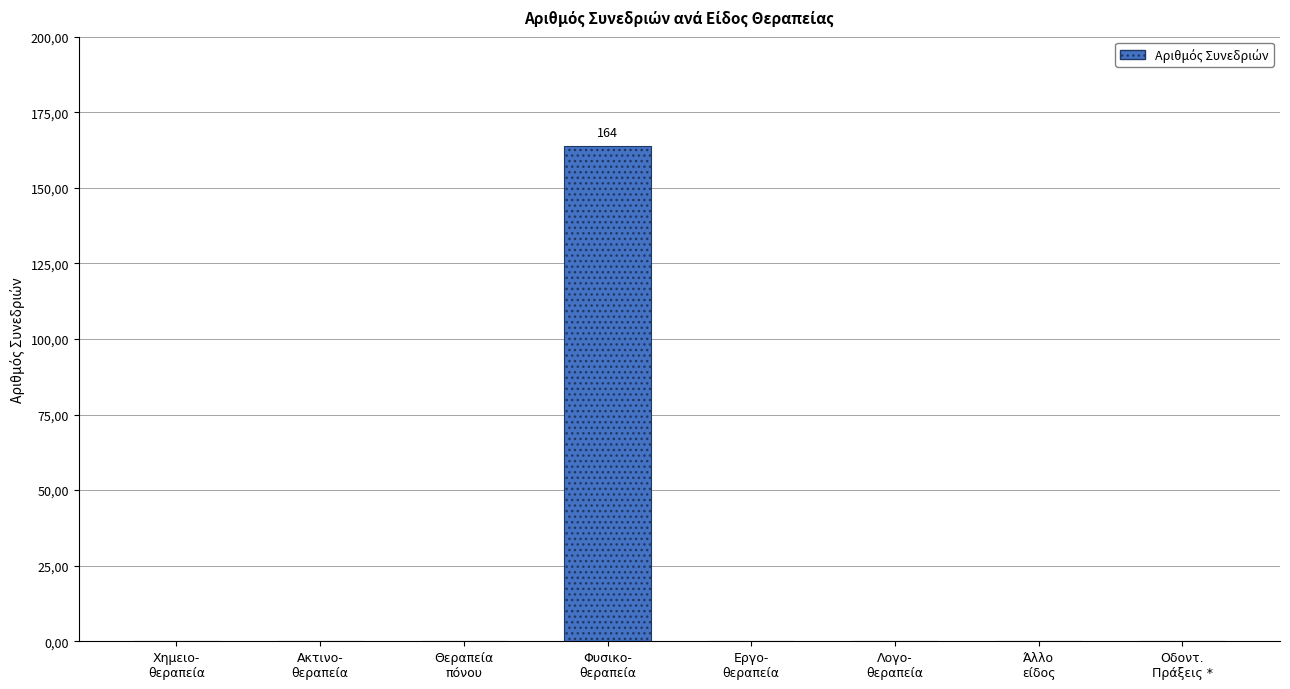

What position from the left is Οδοντ.
Πράξεις *?

8